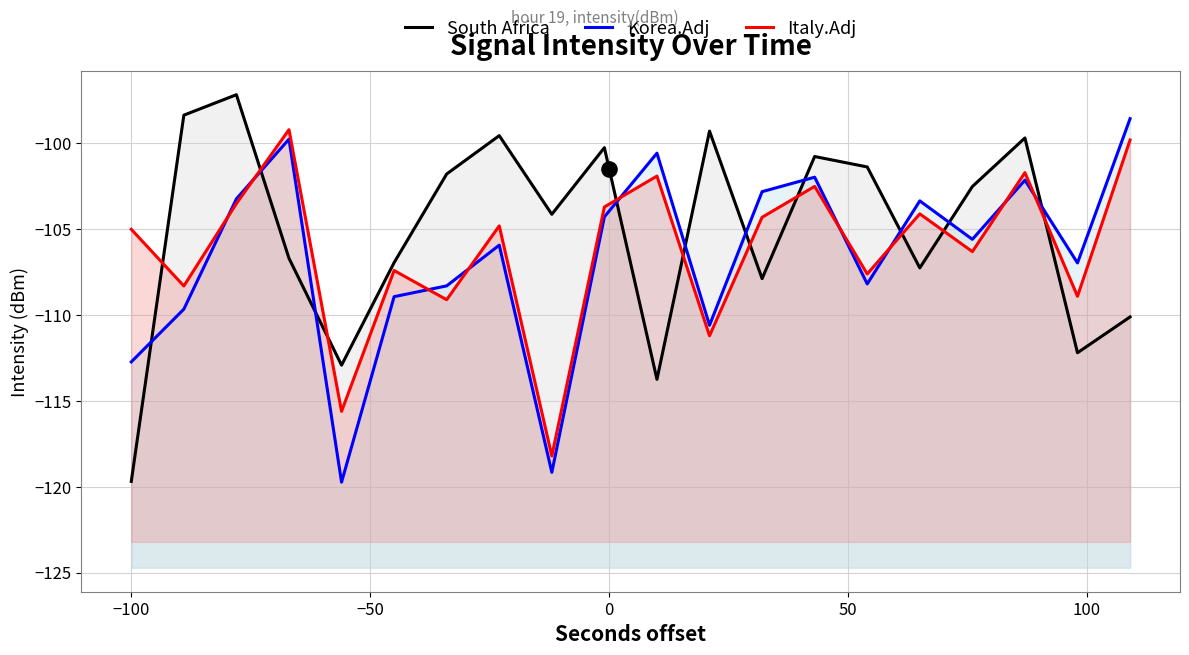

Is the value of Italy.Adj at 50 greater than the value of South Africa at −150?

Yes